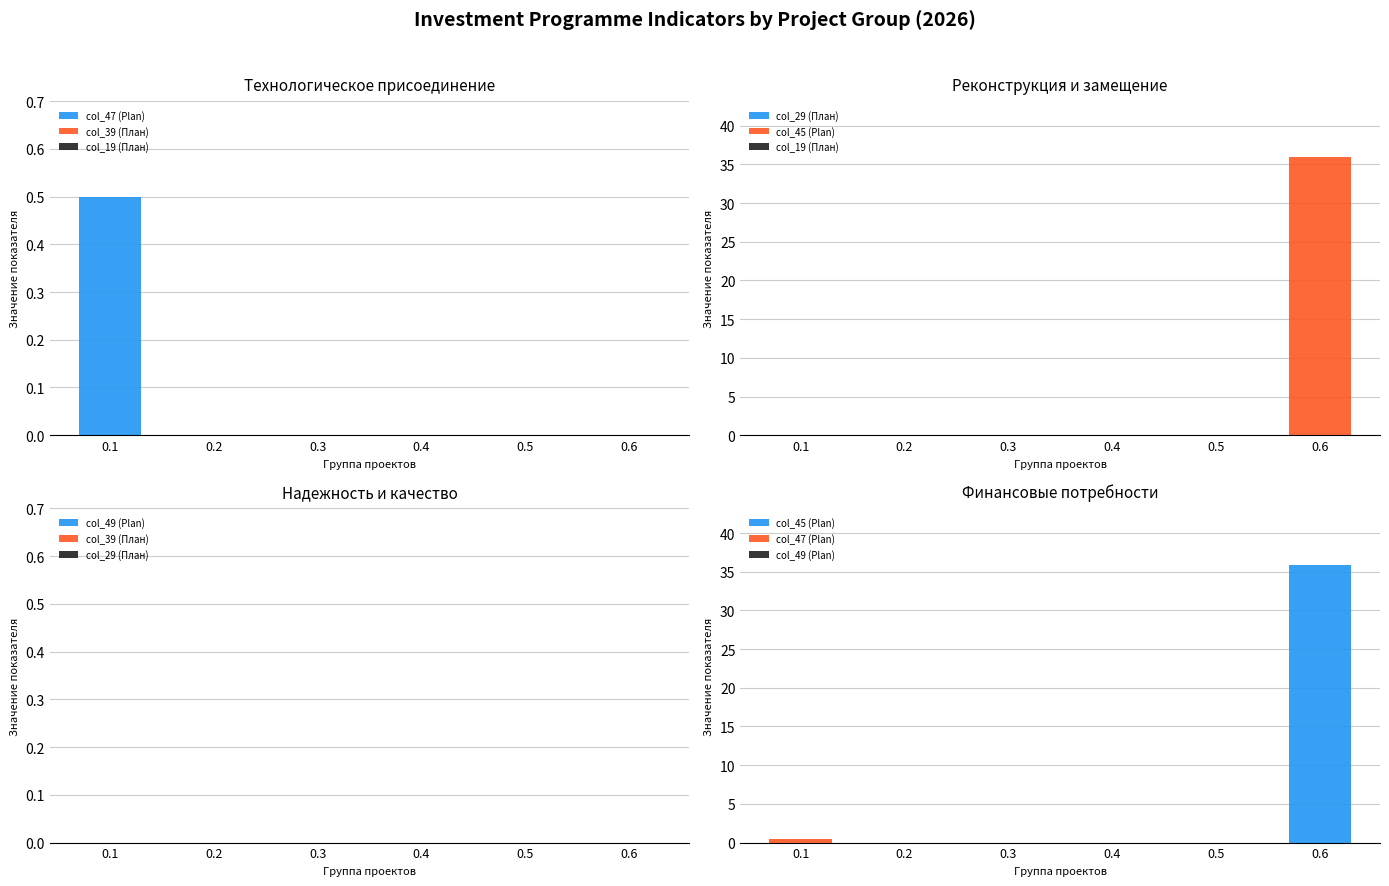

Does the chart contain any negative values?

No